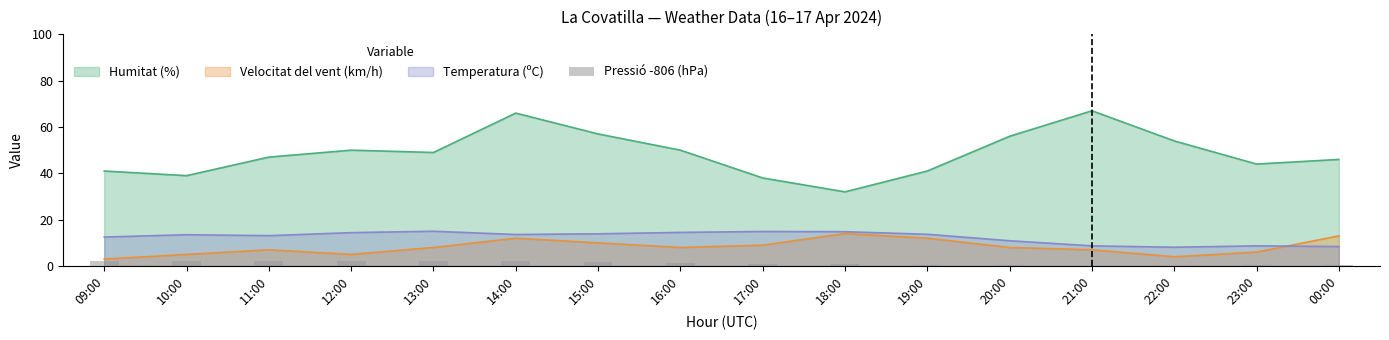

True or false: Velocitat del vent (km/h) has a value of 4.0 at 22:00.

True